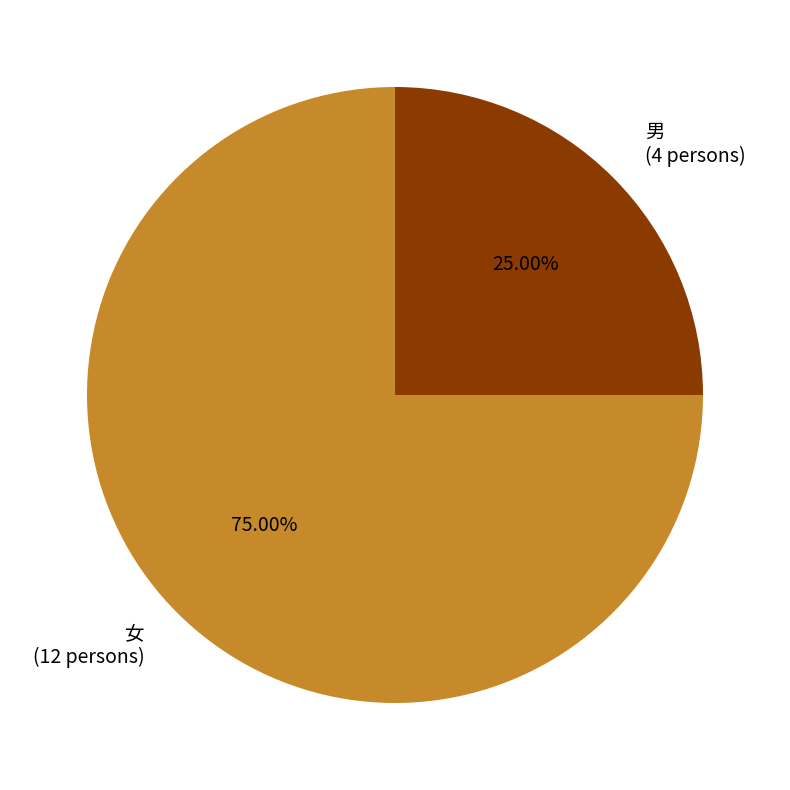

What percentage is the 女 slice, to the nearest percent?

75%